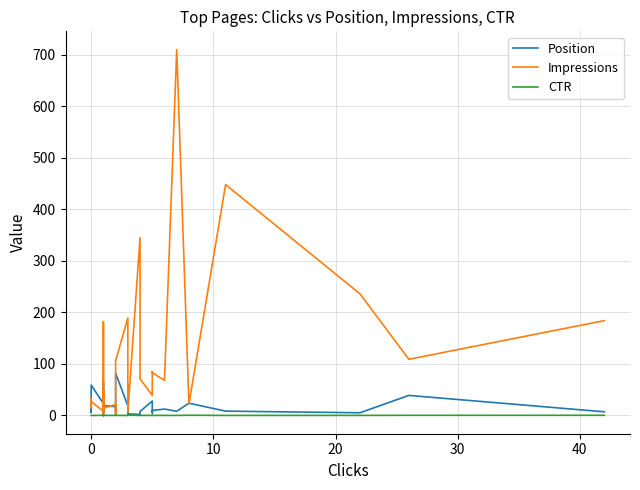

What is the label of the 38th point from the right?

10